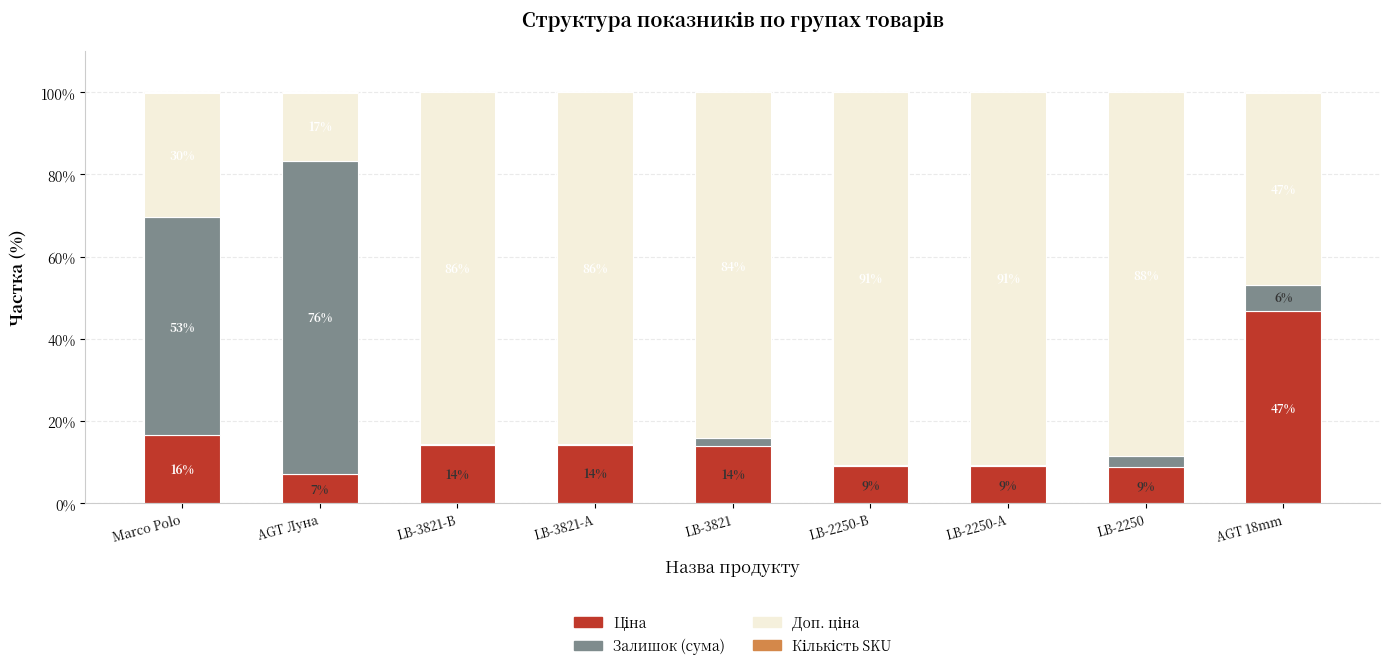

How many data points does each series have?

9